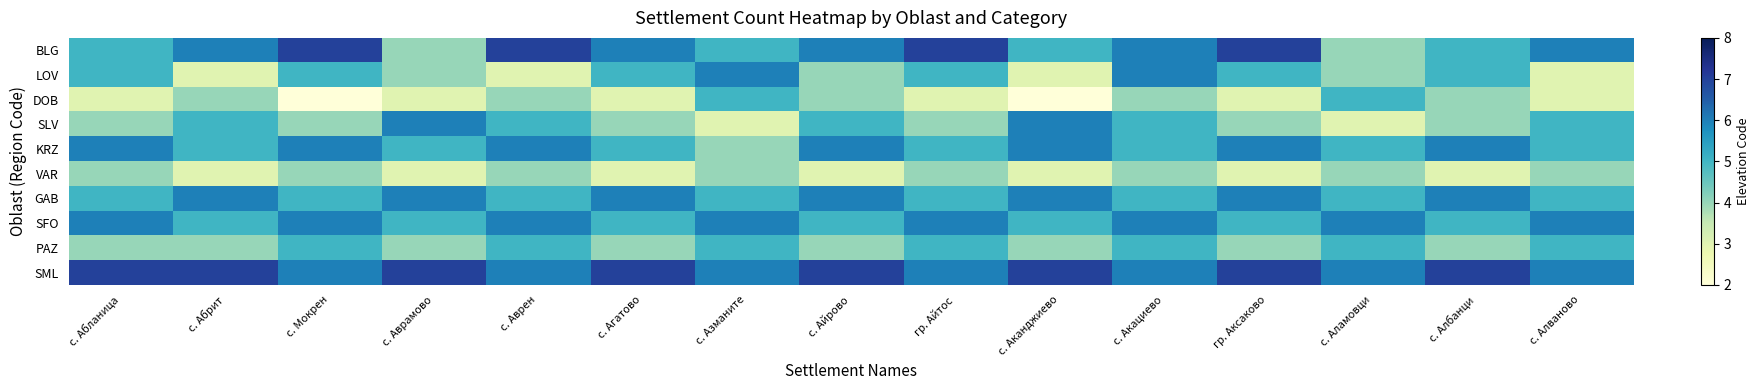

Reading right to left, extract all data points from this chart.

BLG: с. Алваново=6	с. Албанци=5	с. Аламовци=4	гр. Аксаково=7	с. Акациево=6	с. Аканджиево=5	гр. Айтос=7	с. Айрово=6	с. Азманите=5	с. Агатово=6	с. Аврен=7	с. Аврамово=4	с. Мокрен=7	с. Абрит=6	с. Абланица=5
LOV: с. Алваново=3	с. Албанци=5	с. Аламовци=4	гр. Аксаково=5	с. Акациево=6	с. Аканджиево=3	гр. Айтос=5	с. Айрово=4	с. Азманите=6	с. Агатово=5	с. Аврен=3	с. Аврамово=4	с. Мокрен=5	с. Абрит=3	с. Абланица=5
DOB: с. Алваново=3	с. Албанци=4	с. Аламовци=5	гр. Аксаково=3	с. Акациево=4	с. Аканджиево=2	гр. Айтос=3	с. Айрово=4	с. Азманите=5	с. Агатово=3	с. Аврен=4	с. Аврамово=3	с. Мокрен=2	с. Абрит=4	с. Абланица=3
SLV: с. Алваново=5	с. Албанци=4	с. Аламовци=3	гр. Аксаково=4	с. Акациево=5	с. Аканджиево=6	гр. Айтос=4	с. Айрово=5	с. Азманите=3	с. Агатово=4	с. Аврен=5	с. Аврамово=6	с. Мокрен=4	с. Абрит=5	с. Абланица=4
KRZ: с. Алваново=5	с. Албанци=6	с. Аламовци=5	гр. Аксаково=6	с. Акациево=5	с. Аканджиево=6	гр. Айтос=5	с. Айрово=6	с. Азманите=4	с. Агатово=5	с. Аврен=6	с. Аврамово=5	с. Мокрен=6	с. Абрит=5	с. Абланица=6
VAR: с. Алваново=4	с. Албанци=3	с. Аламовци=4	гр. Аксаково=3	с. Акациево=4	с. Аканджиево=3	гр. Айтос=4	с. Айрово=3	с. Азманите=4	с. Агатово=3	с. Аврен=4	с. Аврамово=3	с. Мокрен=4	с. Абрит=3	с. Абланица=4
GAB: с. Алваново=5	с. Албанци=6	с. Аламовци=5	гр. Аксаково=6	с. Акациево=5	с. Аканджиево=6	гр. Айтос=5	с. Айрово=6	с. Азманите=5	с. Агатово=6	с. Аврен=5	с. Аврамово=6	с. Мокрен=5	с. Абрит=6	с. Абланица=5
SFO: с. Алваново=6	с. Албанци=5	с. Аламовци=6	гр. Аксаково=5	с. Акациево=6	с. Аканджиево=5	гр. Айтос=6	с. Айрово=5	с. Азманите=6	с. Агатово=5	с. Аврен=6	с. Аврамово=5	с. Мокрен=6	с. Абрит=5	с. Абланица=6
PAZ: с. Алваново=5	с. Албанци=4	с. Аламовци=5	гр. Аксаково=4	с. Акациево=5	с. Аканджиево=4	гр. Айтос=5	с. Айрово=4	с. Азманите=5	с. Агатово=4	с. Аврен=5	с. Аврамово=4	с. Мокрен=5	с. Абрит=4	с. Абланица=4
SML: с. Алваново=6	с. Албанци=7	с. Аламовци=6	гр. Аксаково=7	с. Акациево=6	с. Аканджиево=7	гр. Айтос=6	с. Айрово=7	с. Азманите=6	с. Агатово=7	с. Аврен=6	с. Аврамово=7	с. Мокрен=6	с. Абрит=7	с. Абланица=7